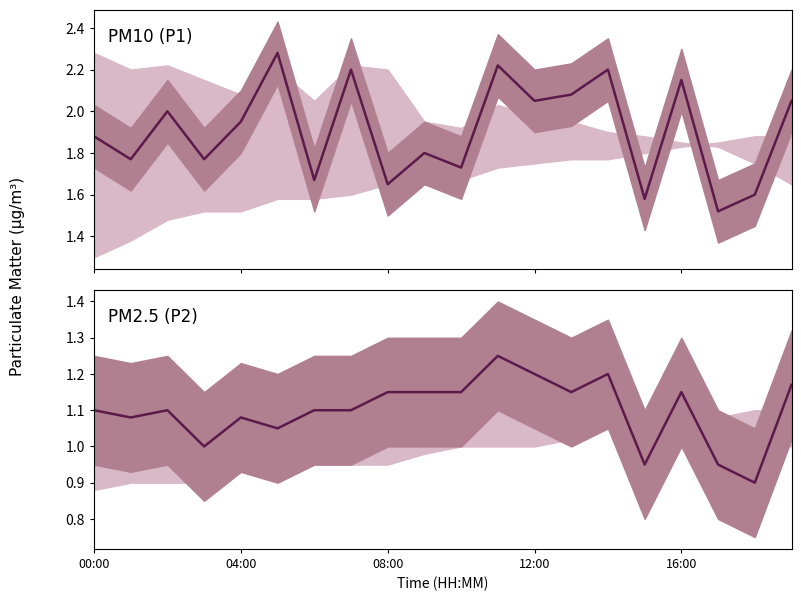

True or false: PM2.5 (P2) and PM10 (P1) intersect in this chart.

False